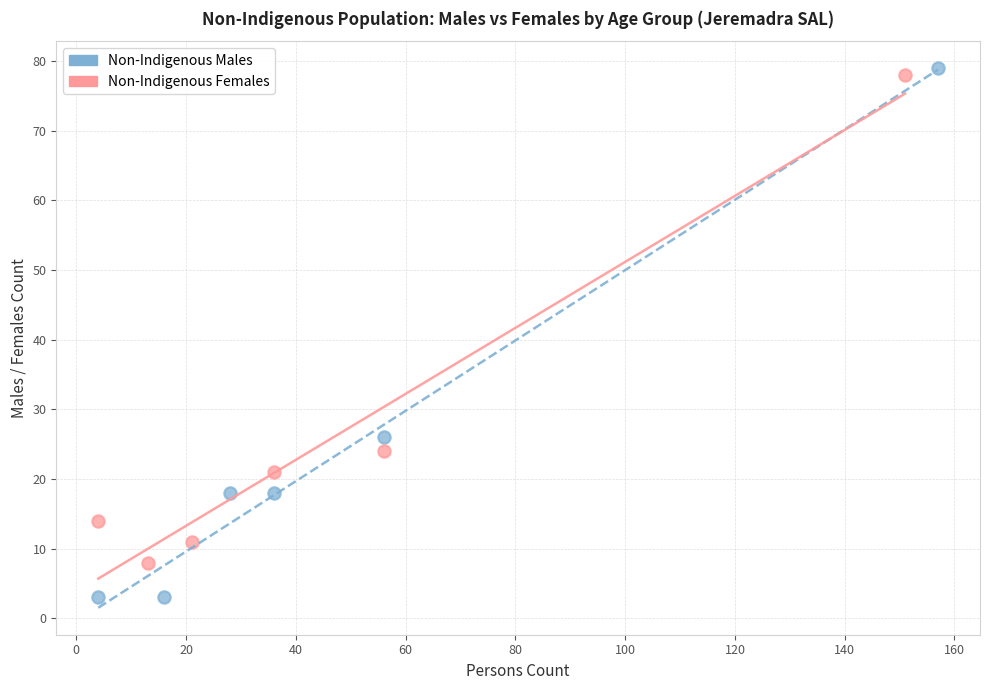

Which series reaches the minimum Y coordinate?

Non-Indigenous Males